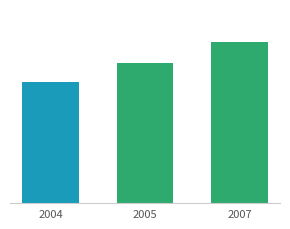

How many data points are less than 159?

1